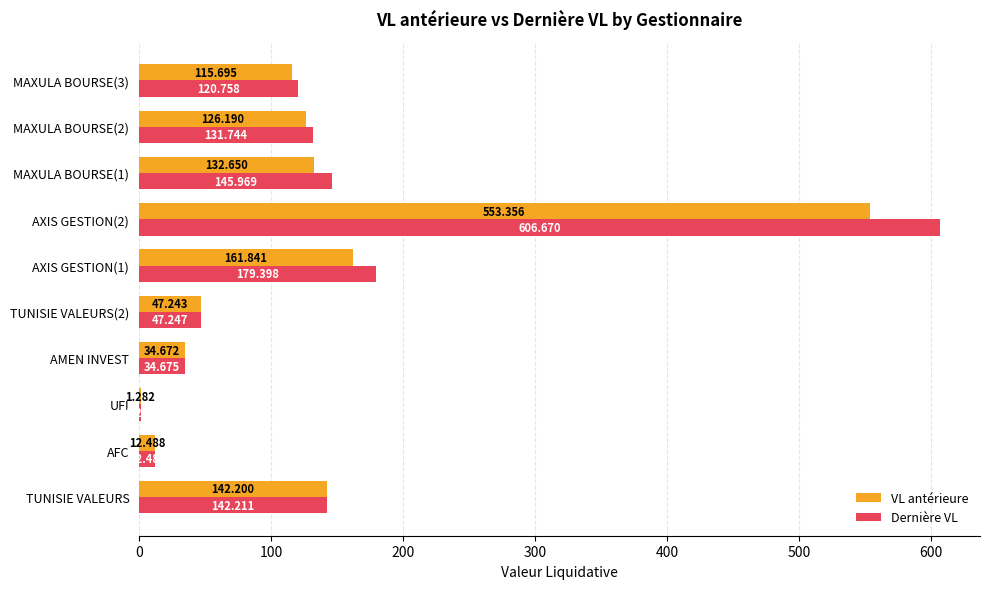

Is the value of VL antérieure at TUNISIE VALEURS(2) greater than the value of Dernière VL at MAXULA BOURSE(2)?

No